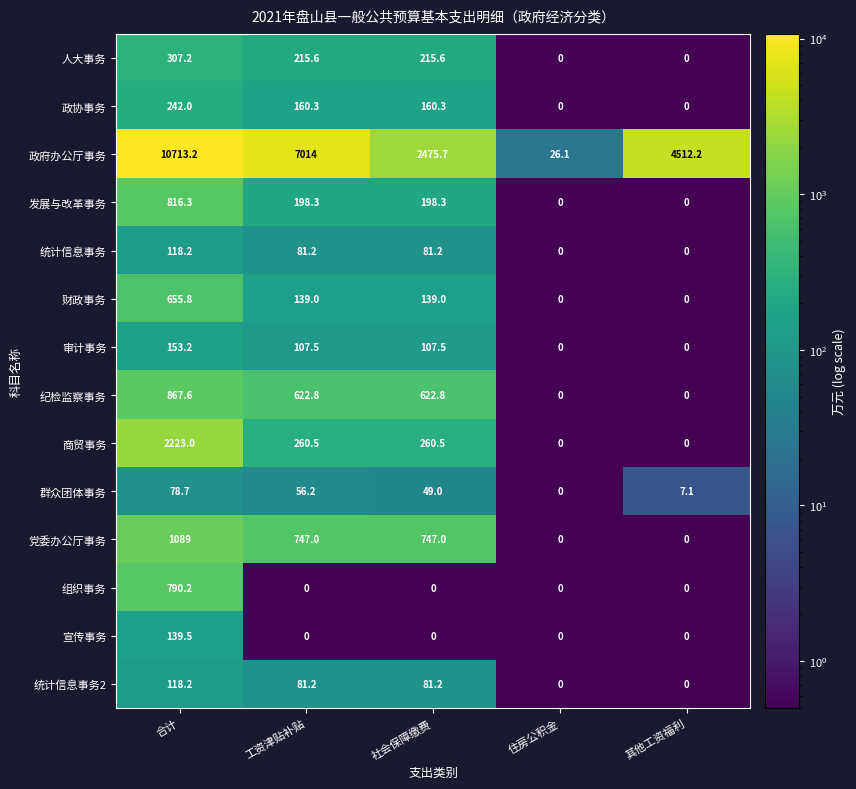

What is the highest value of the 宣传事务 series?

139.5